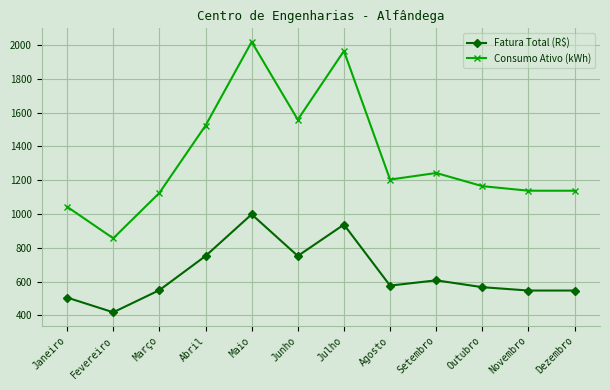

Read the Fatura Total (R$) value at Abril.

751.0